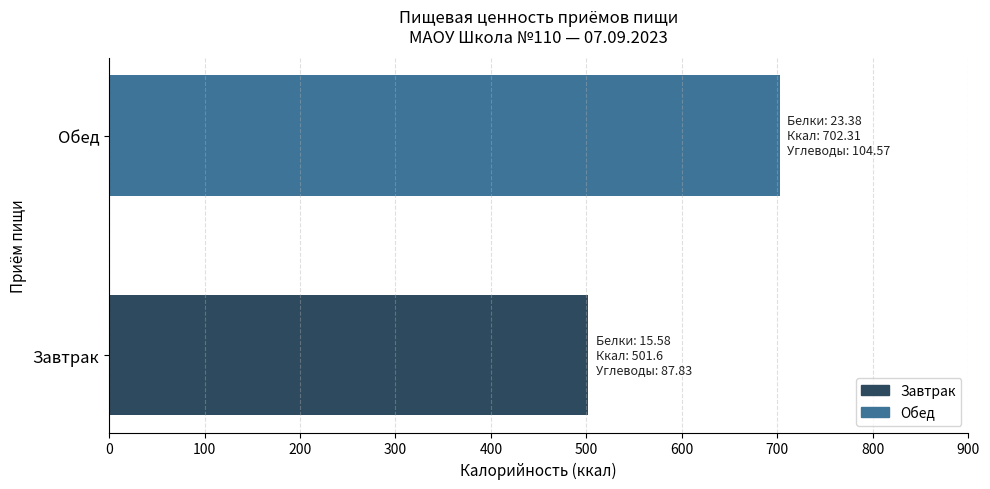

True or false: the data shows 329.2 at Обед.

False